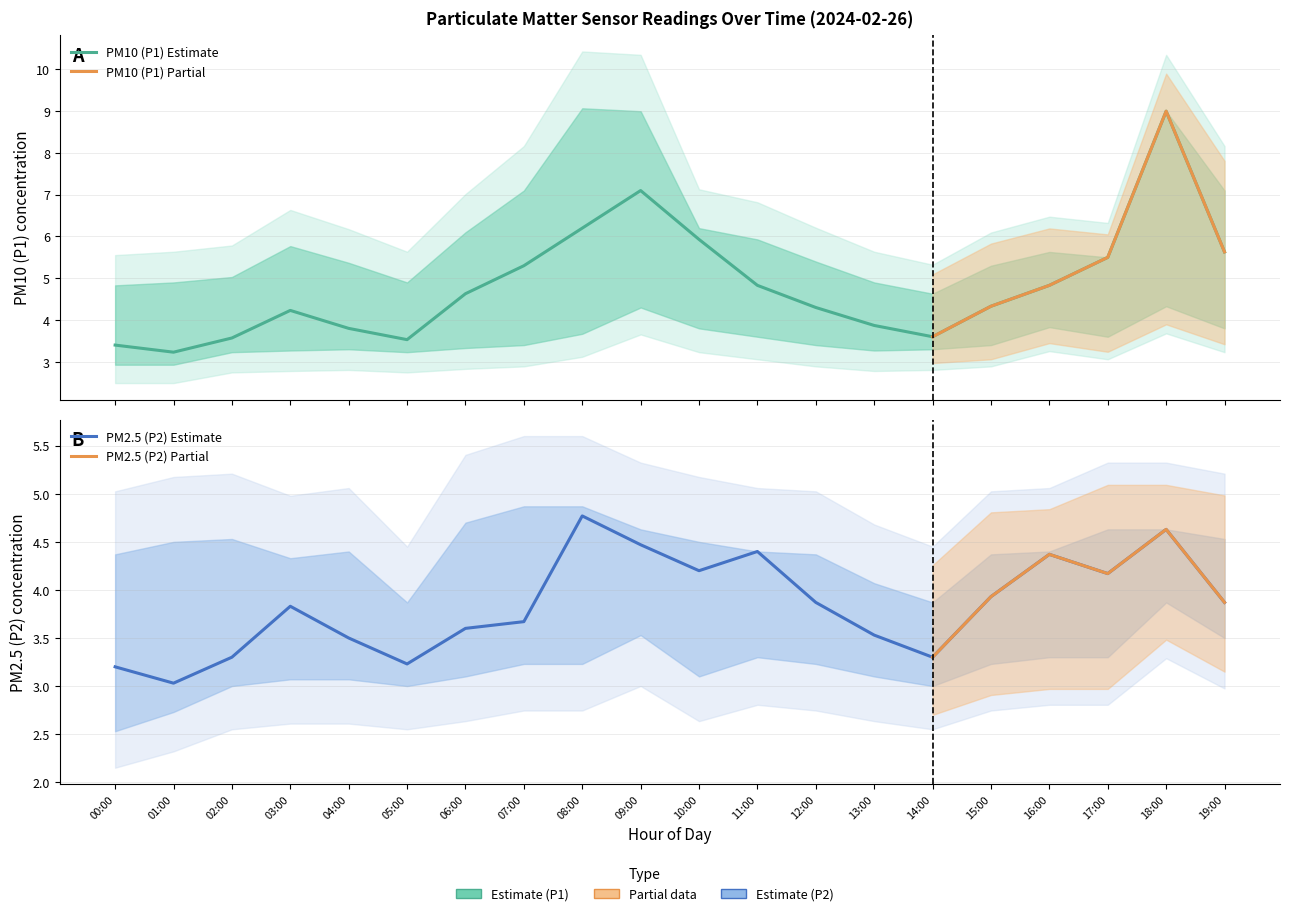

Reading left to right, extract all data points from this chart.

P1: 3.4	3.2	3.6	4.2	3.8	3.5	4.6	5.3	6.2	7.1	5.9	4.8	4.3	3.9	3.6	4.3	4.8	5.5	9.0	5.6
P2: 3.2	3.0	3.3	3.8	3.5	3.2	3.6	3.7	4.8	4.5	4.2	4.4	3.9	3.5	3.3	3.9	4.4	4.2	4.6	3.9
P1_upper: 4.8	4.9	5.0	5.8	5.4	4.9	6.1	7.1	9.1	9.0	6.2	5.9	5.4	4.9	4.6	5.3	5.6	5.5	9.0	7.1
P1_lower: 2.9	2.9	3.2	3.3	3.3	3.2	3.3	3.4	3.7	4.3	3.8	3.6	3.4	3.3	3.3	3.4	3.8	3.6	4.3	3.8
P2_upper: 4.4	4.5	4.5	4.3	4.4	3.9	4.7	4.9	4.9	4.6	4.5	4.4	4.4	4.1	3.9	4.4	4.4	4.6	4.6	4.5
P2_lower: 2.5	2.7	3.0	3.1	3.1	3.0	3.1	3.2	3.2	3.5	3.1	3.3	3.2	3.1	3.0	3.2	3.3	3.3	3.9	3.5